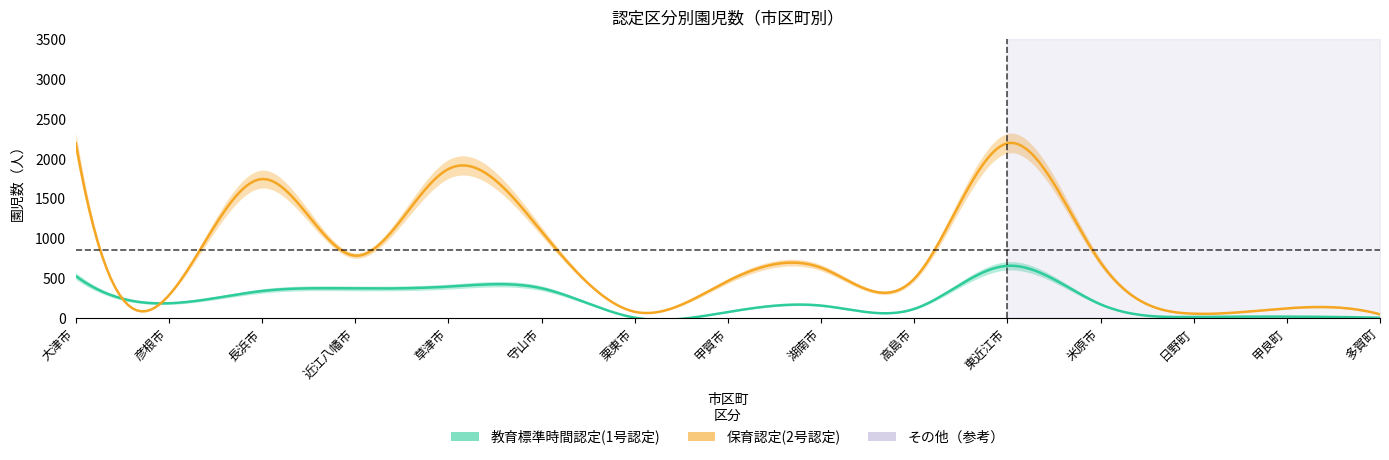

True or false: 教育標準時間認定(1号認定) and 保育認定(2号認定) cross at least once.

True